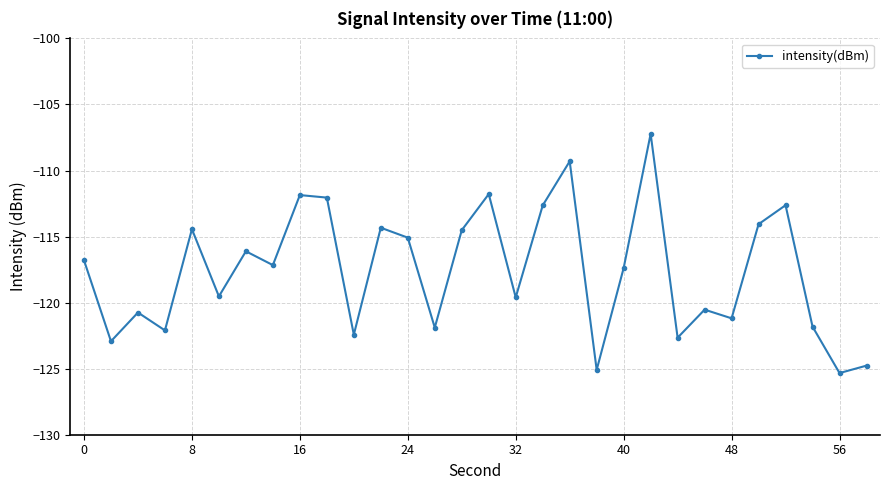

What is the sum of all values?

-3528.0